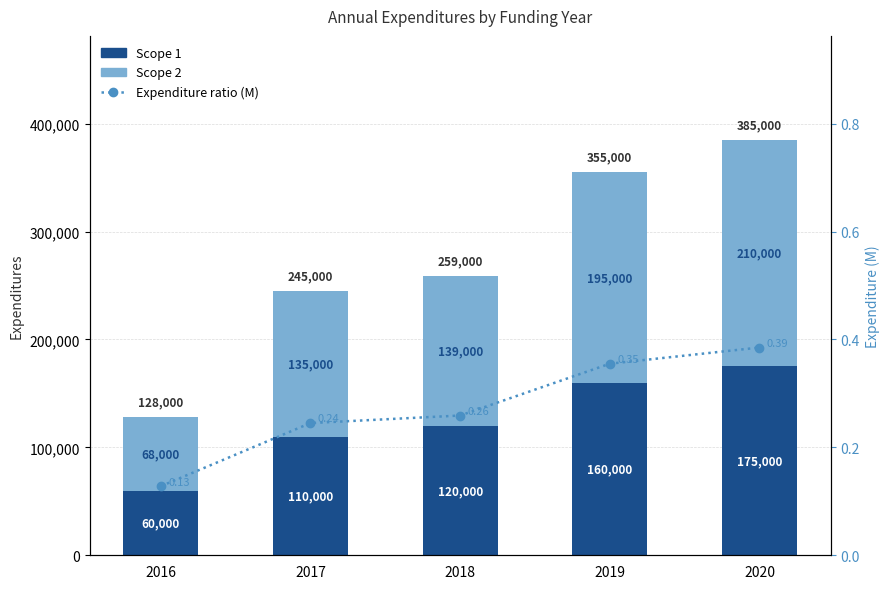

What is the difference between the Expenditure ratio (M) values at 2019 and 2017?

0.1